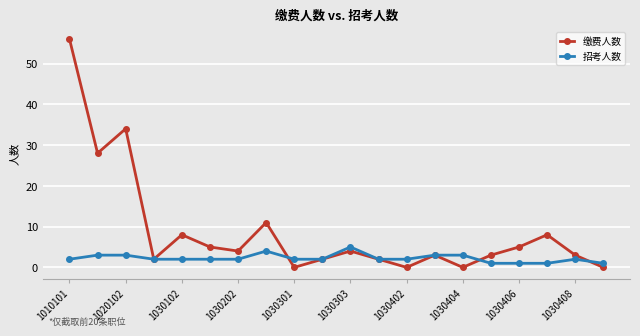

What is the greatest value displayed?

56